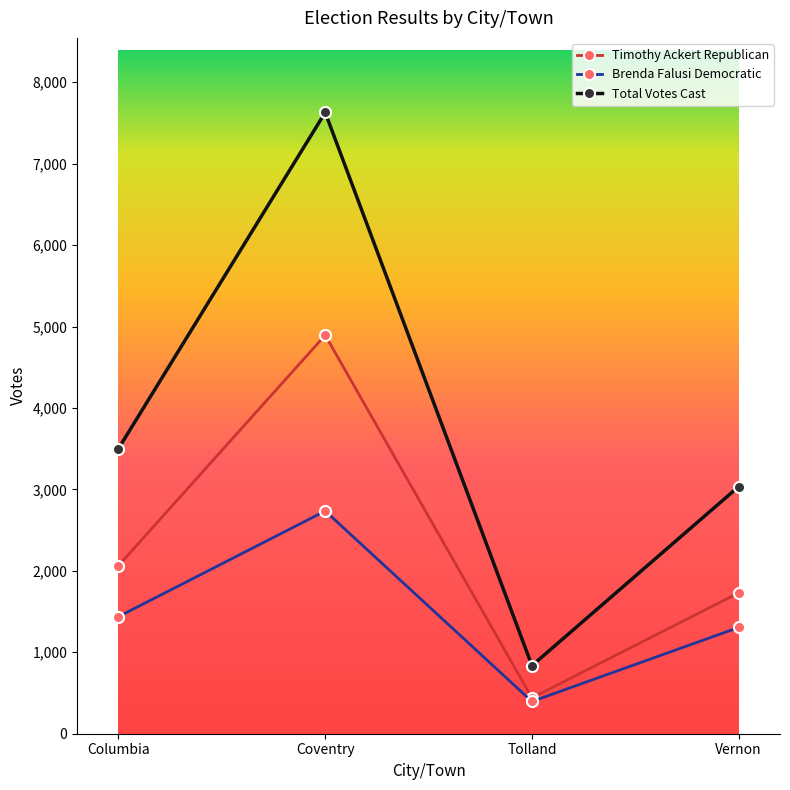

True or false: Brenda Falusi Democratic has a value of 1305 at Vernon.

True